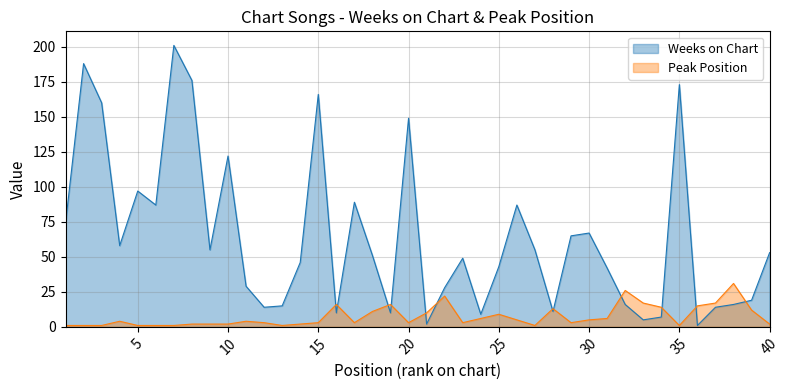

What is the spread (max minus min) of values at 4?

54